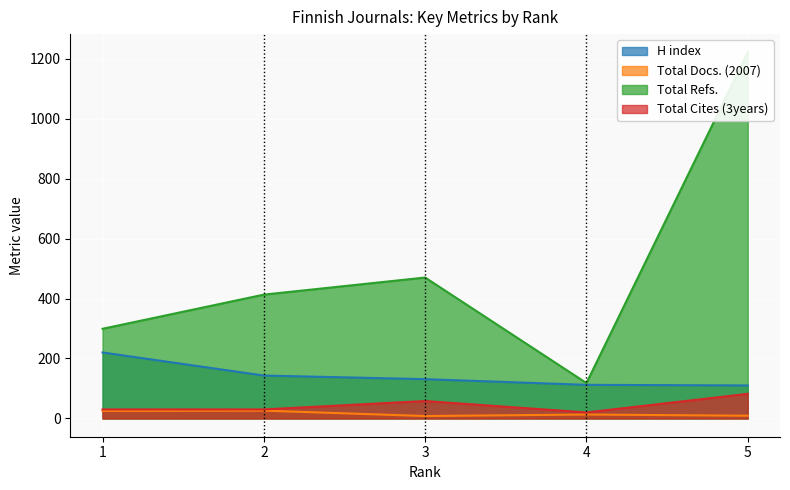

At which label does H index reach its minimum?

5